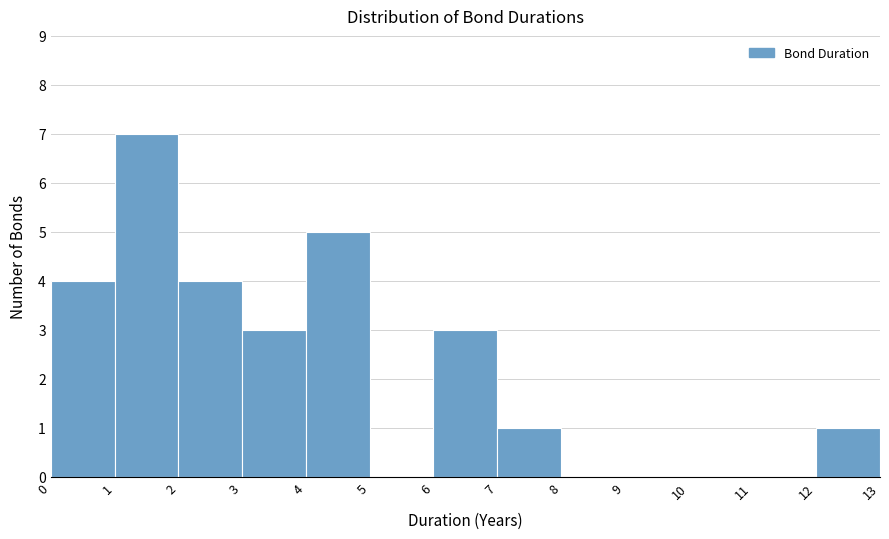

Reading left to right, transcribe this chart: for each bar, give the range it covers on the x-axis and its height. The values are not printed on the chart, so give them approximately, as read against the axis.

0 to 1: 4
1 to 2: 7
2 to 3: 4
3 to 4: 3
4 to 5: 5
5 to 6: 0
6 to 7: 3
7 to 8: 1
8 to 9: 0
9 to 10: 0
10 to 11: 0
11 to 12: 0
12 to 13: 1